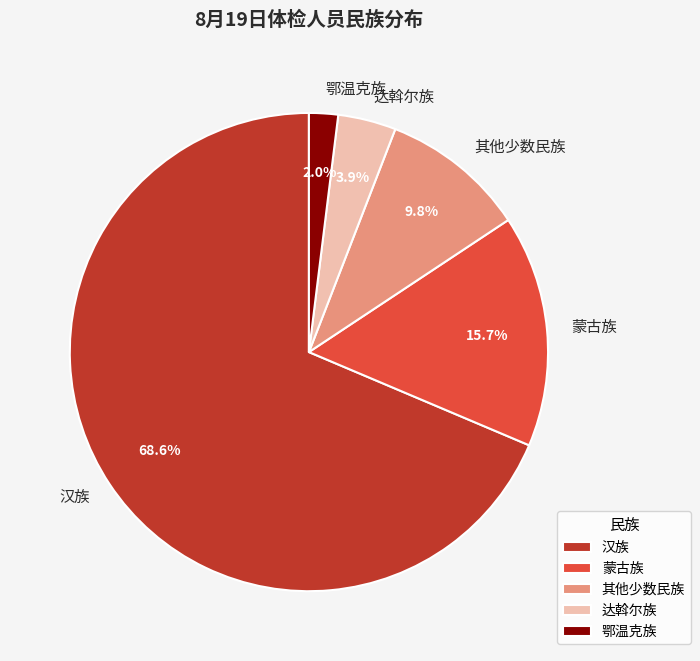

Which has a higher value, 达斡尔族 or 汉族?

汉族